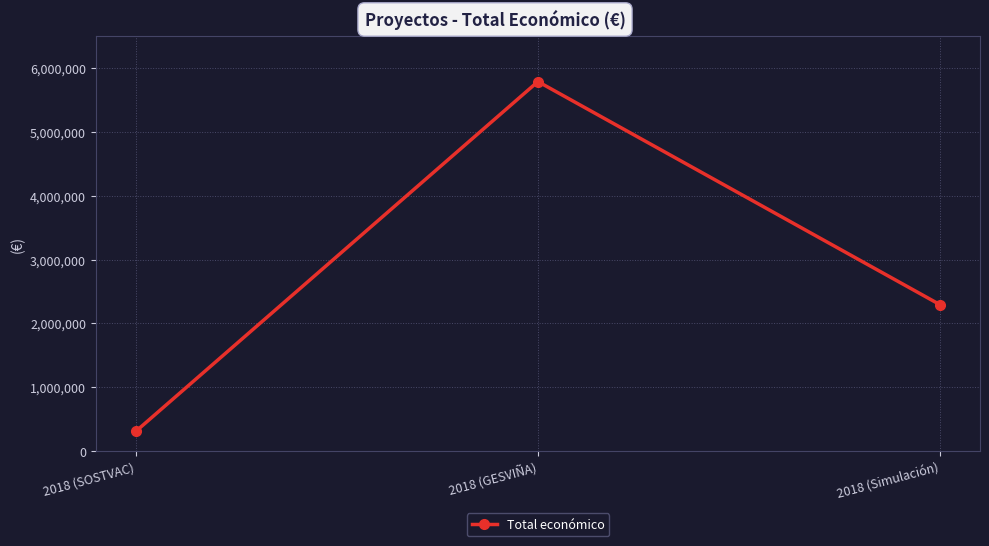

Approximately how many times larger is the value at 2018 (SOSTVAC) compared to 2018 (Simulación)?

0.1